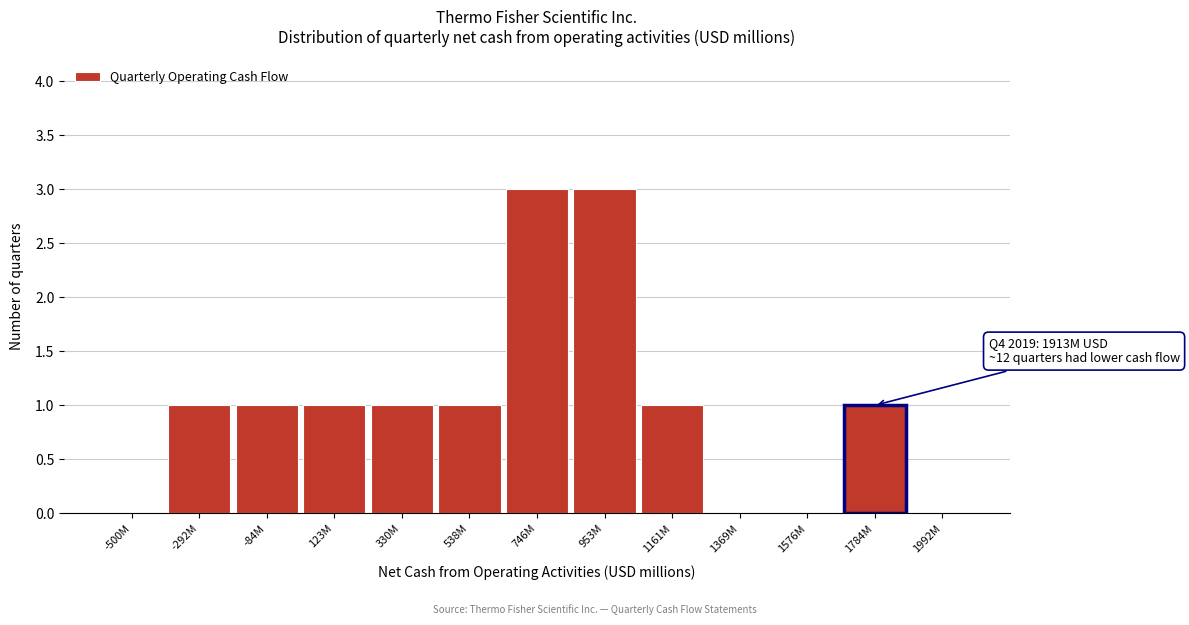

Reading left to right, what are all the values shown in this chart?

-500M=0	-292M=1	-84M=1	123M=1	330M=1	538M=1	746M=3	953M=3	1161M=1	1369M=0	1576M=0	1784M=1	1992M=0